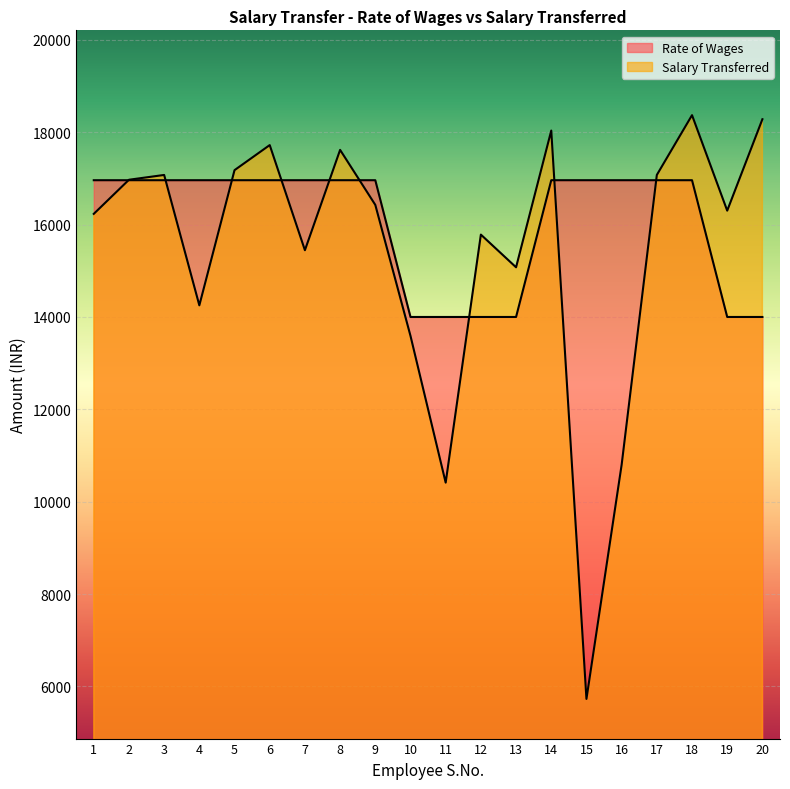

What is the difference between the highest and lowest values at 19?

2303